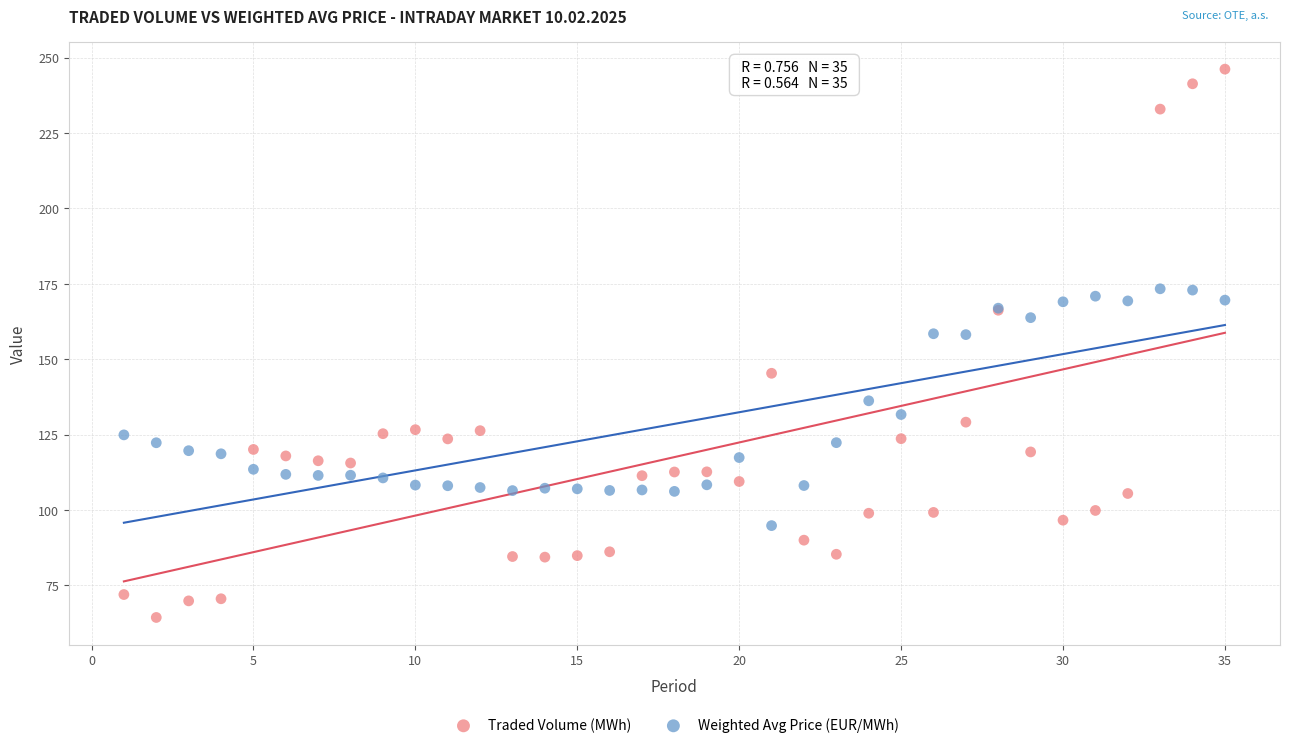

Which series has the widest spread of Y values?

Traded Volume (MWh)